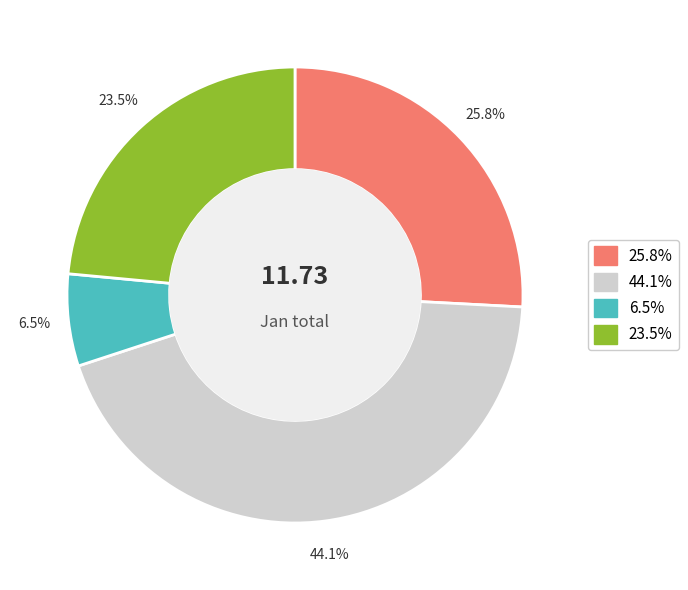

Count the number of slices in the pie.

4